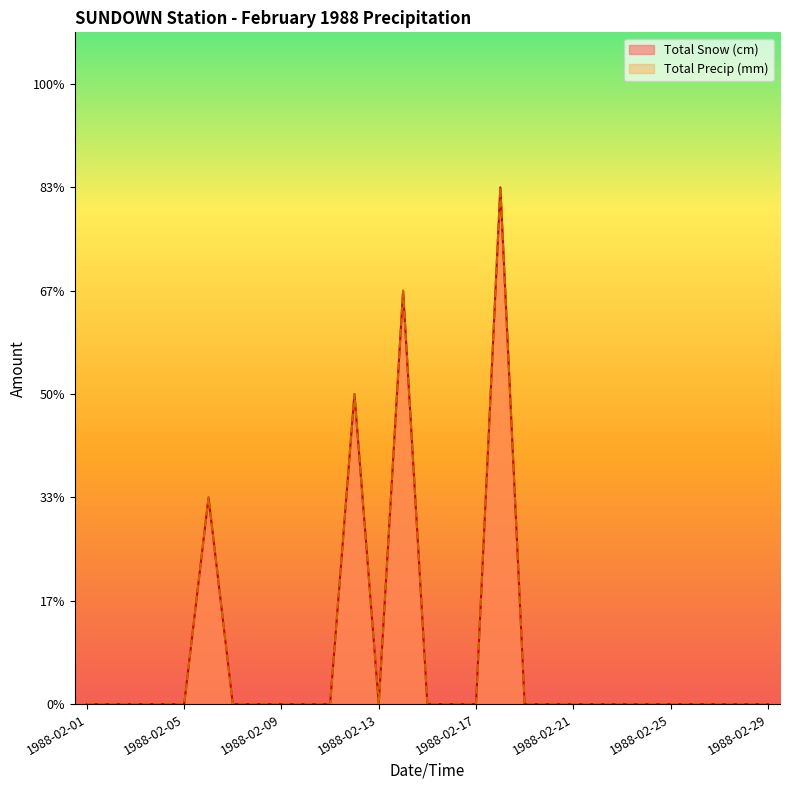

The value of Total Snow (cm) at 1988-02-21 is 2. True or false?

False